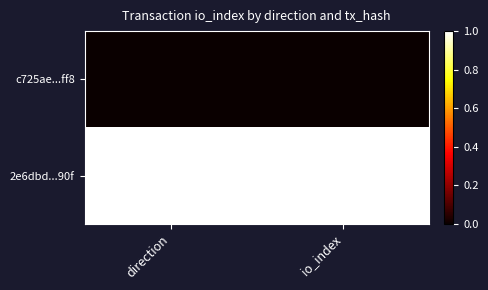

Which series has the largest total across all categories?

2e6dbd...90f